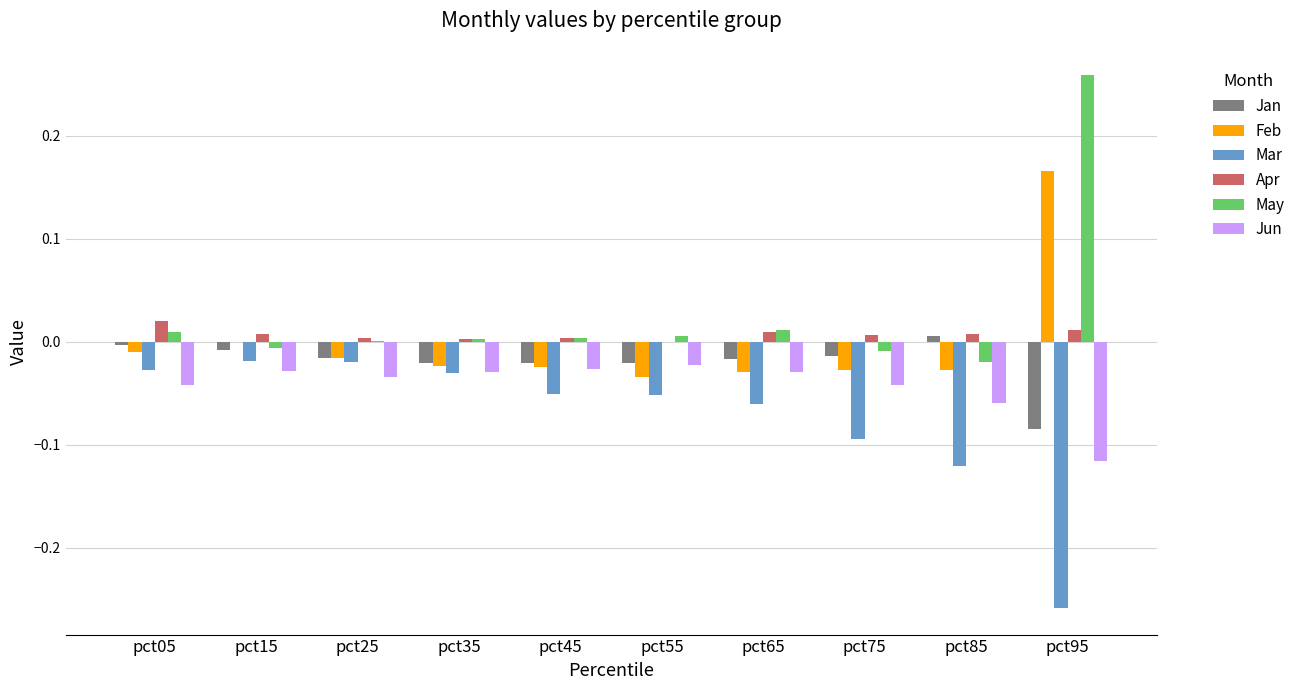

What is the sum of all Mar values?

-0.7